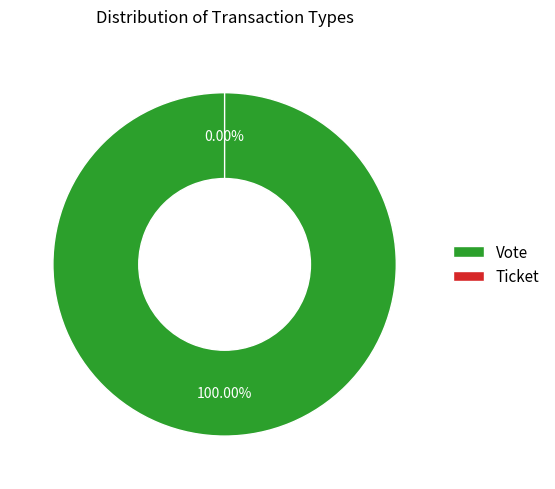

Which slice represents more than half of the pie?

Vote